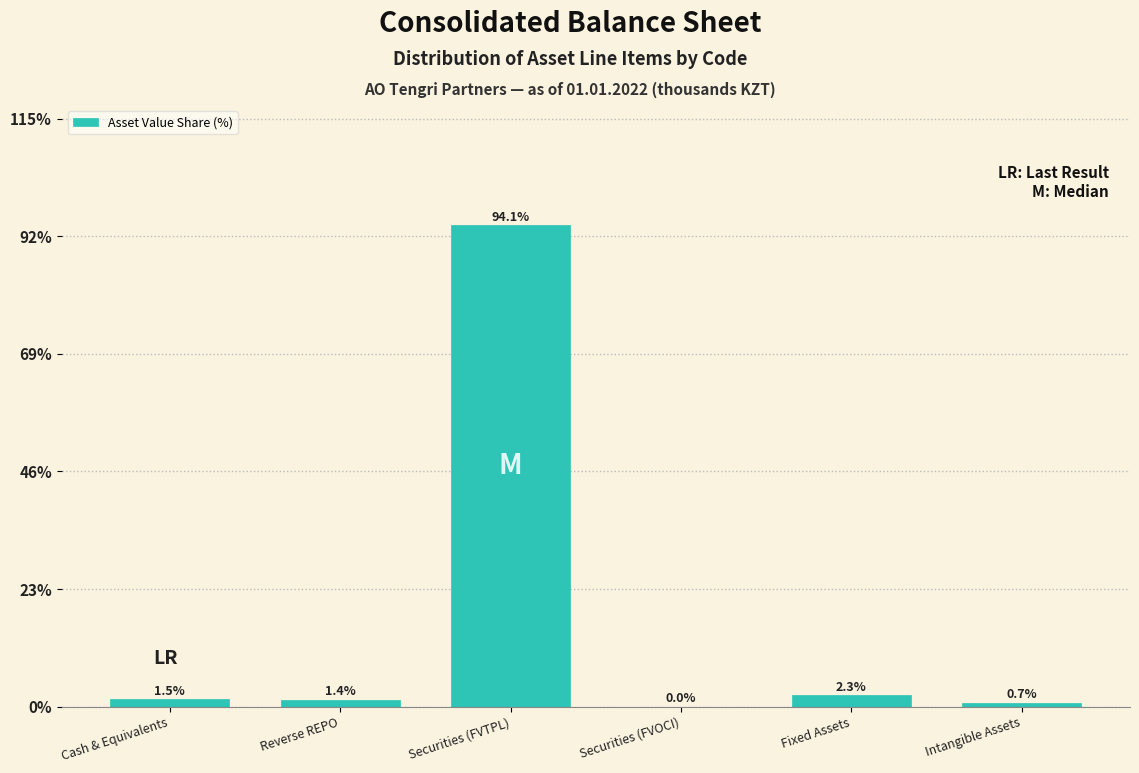

Approximately how many times larger is the value at Cash & Equivalents compared to Fixed Assets?

0.7